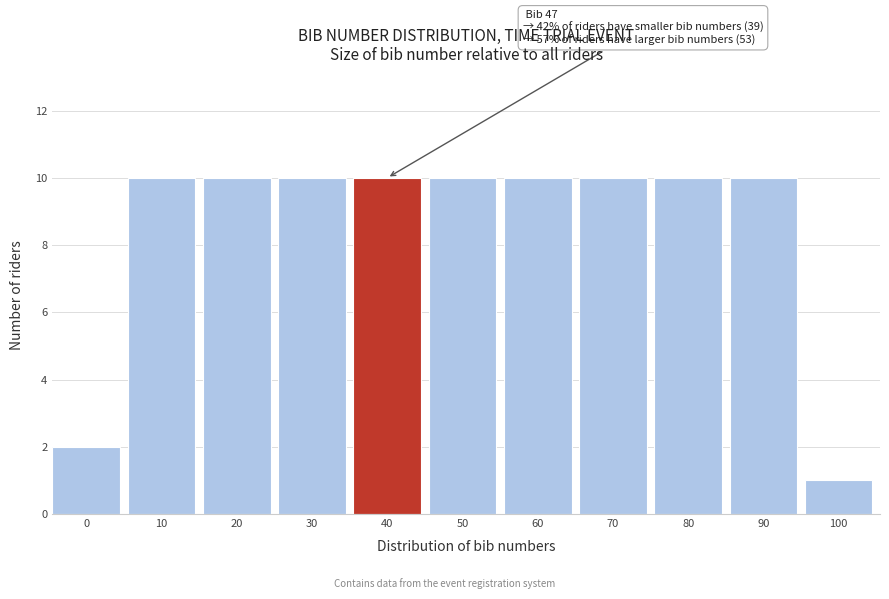

Reading right to left, what are all the values shown in this chart?

1	10	10	10	10	10	10	10	10	10	2